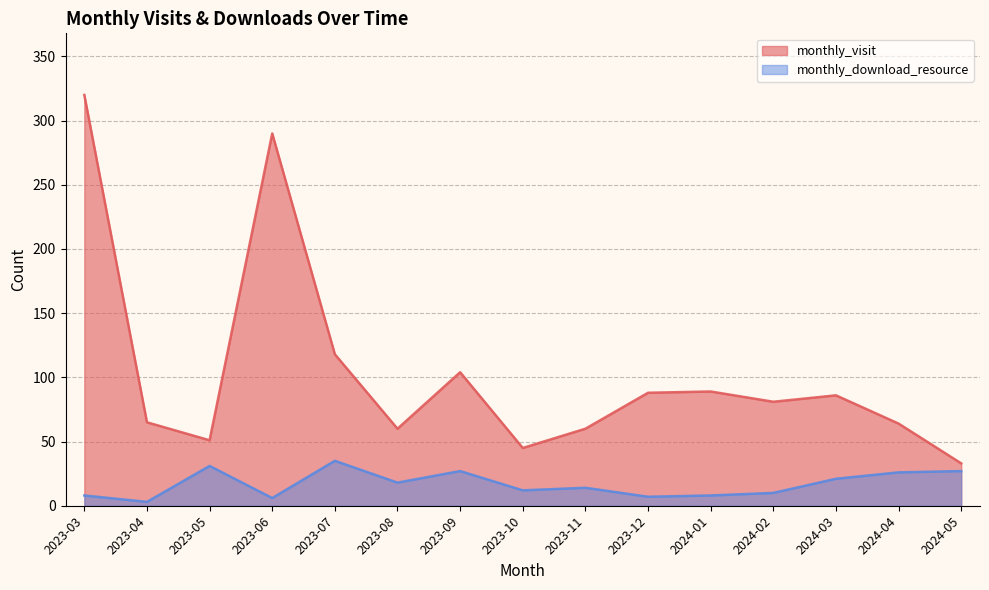

At which label does monthly_visit first exceed 81?

2023-03